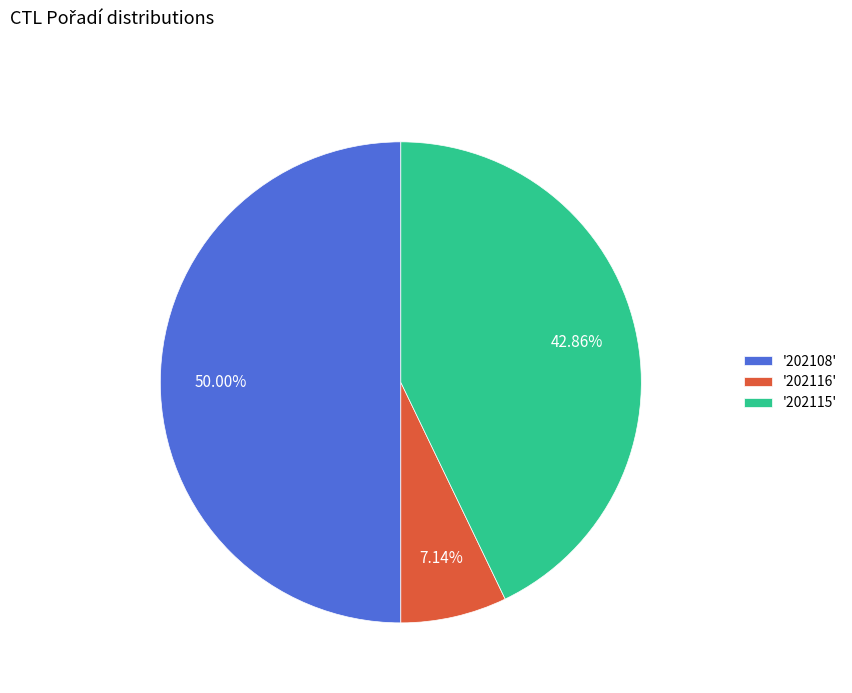

Between '202115' and '202116', which is larger?

'202115'